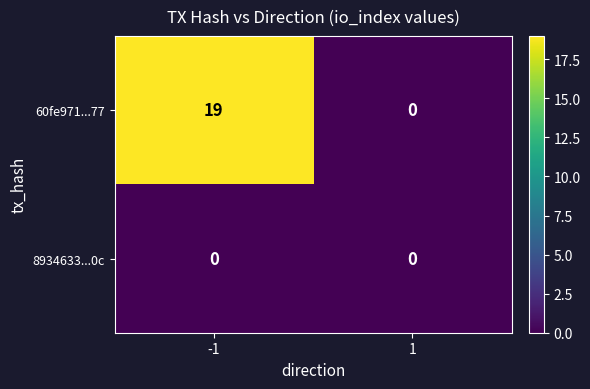

Which series changed the most between -1 and 1?

60fe971...77